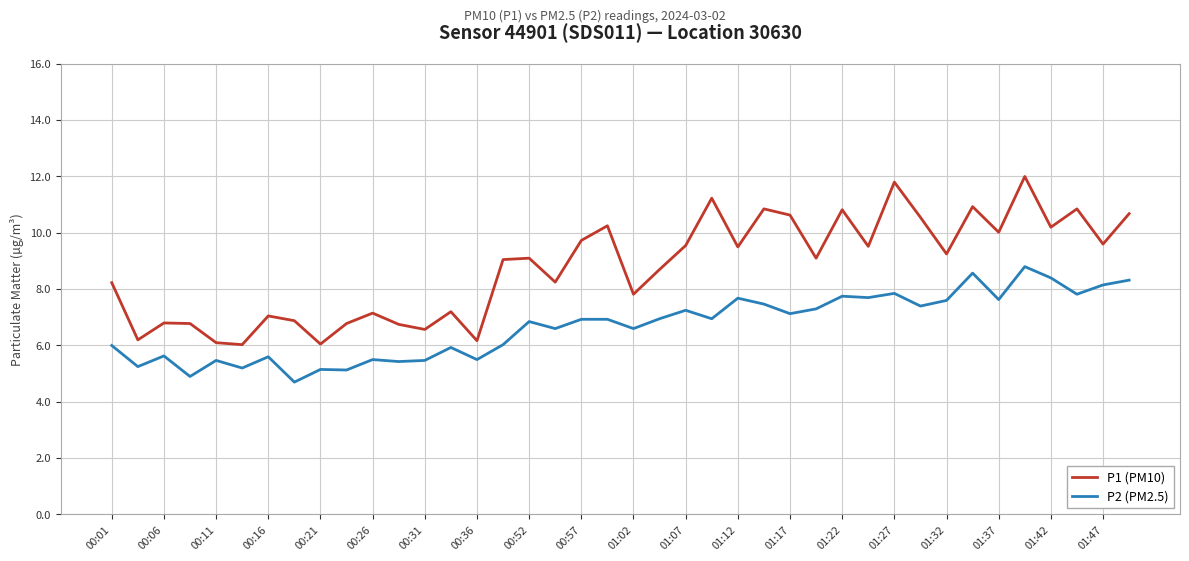

True or false: P2 (PM2.5) and P1 (PM10) intersect in this chart.

False